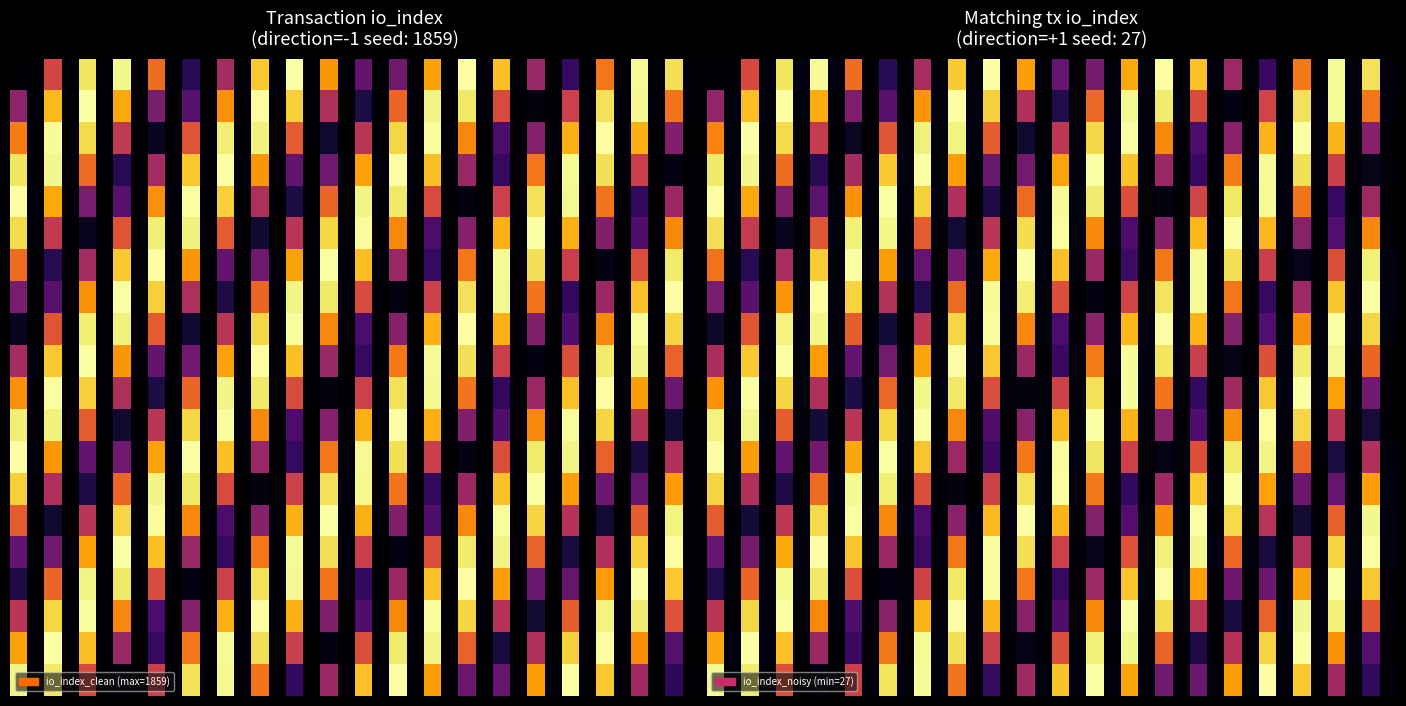

What is the total value across all series at 12?

25320.4